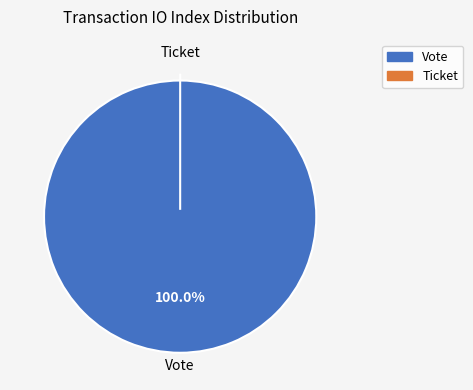

True or false: Vote accounts for 100% of the total.

True